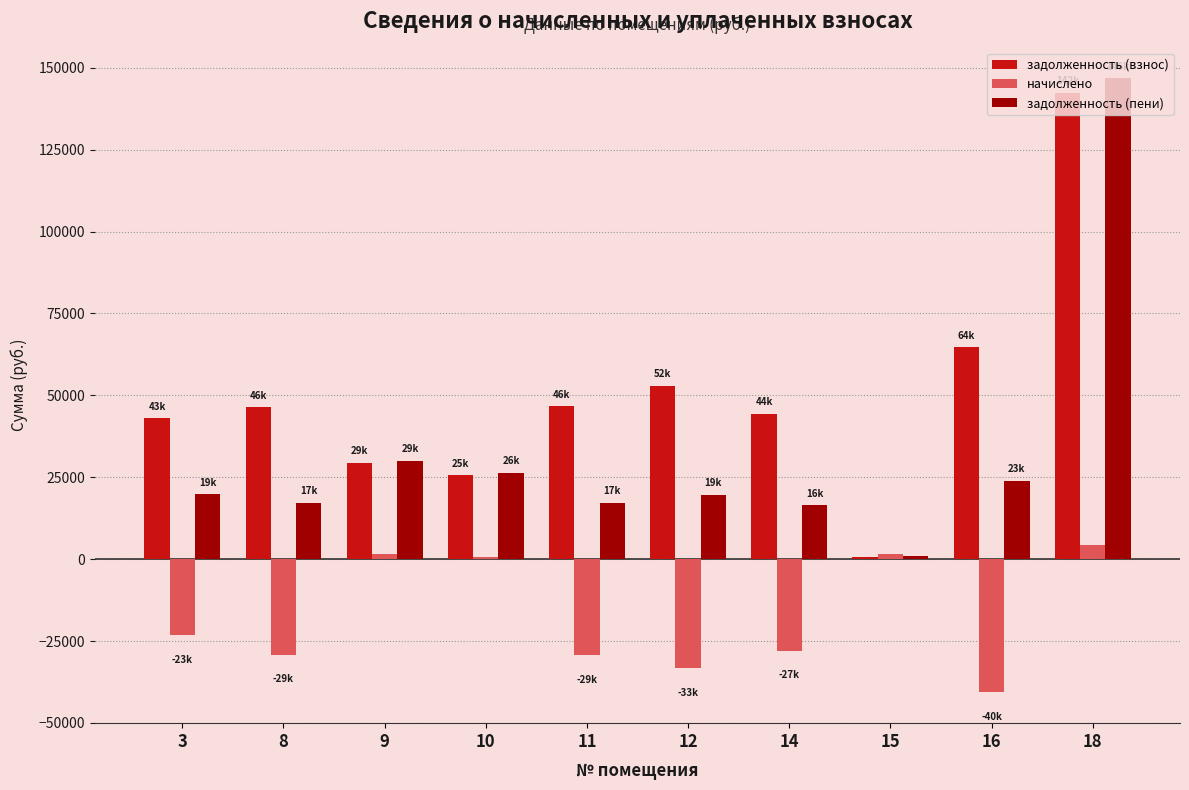

What are all the series names shown in the legend?

задолженность (взнос), начислено, задолженность (пени)